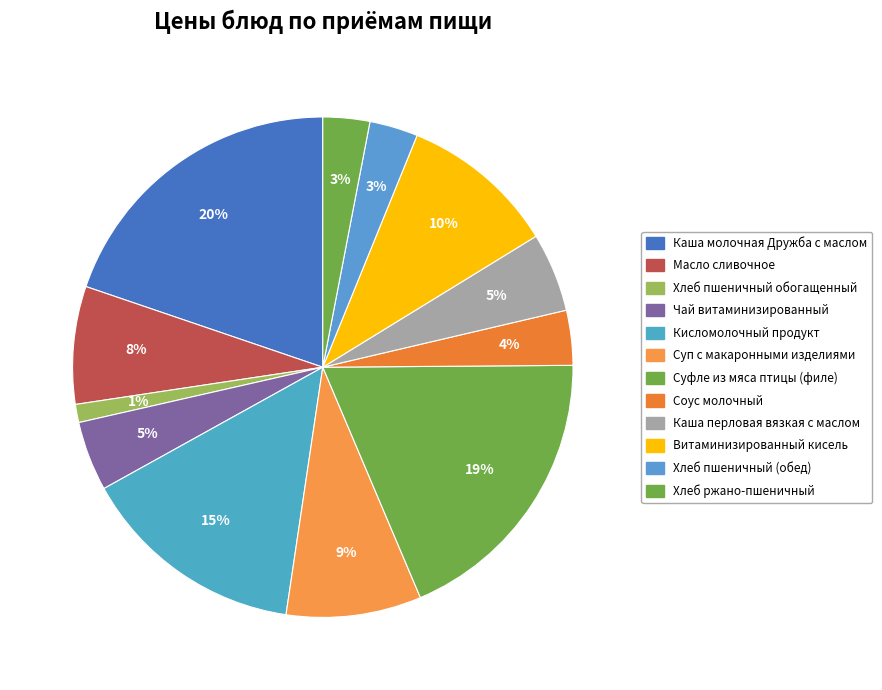

To the nearest percent, what is the combined percentage of Хлеб пшеничный (обед) and Каша перловая вязкая с маслом?

8%